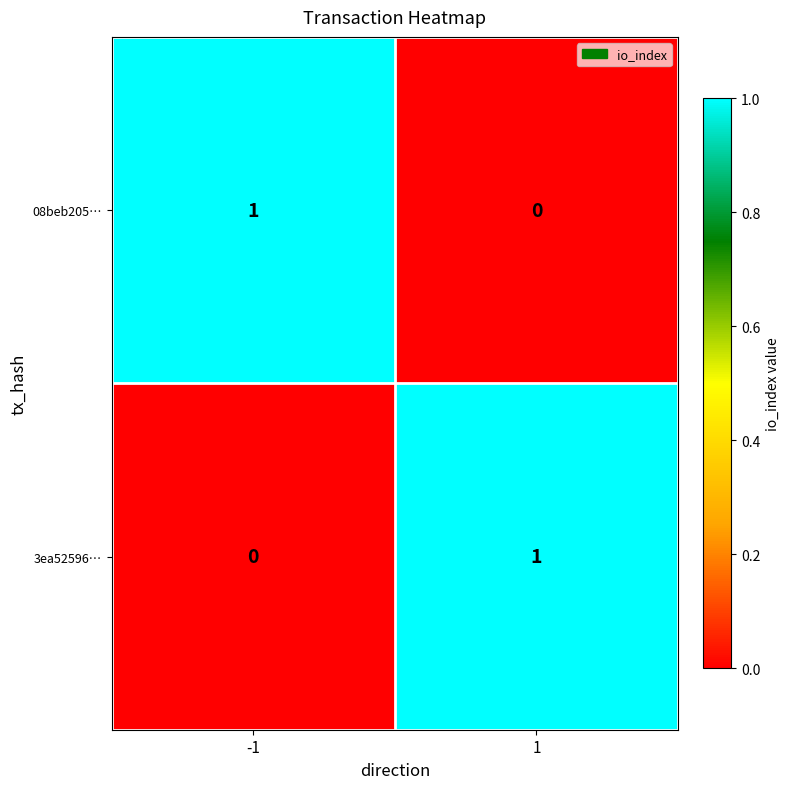

List the labels in order of 3ea52596… value, largest first.

1, -1